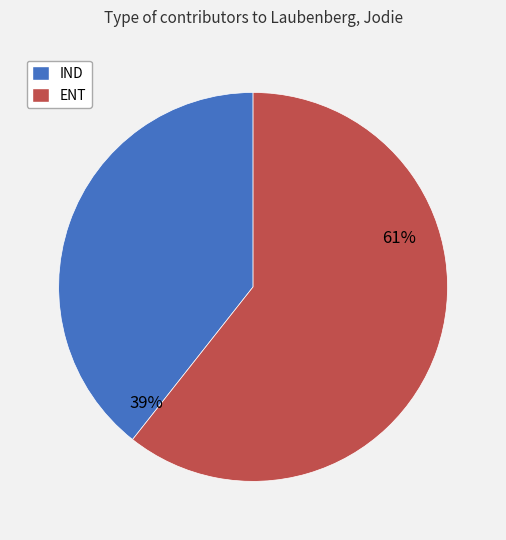

Do IND and ENT together represent more than half of the pie?

Yes